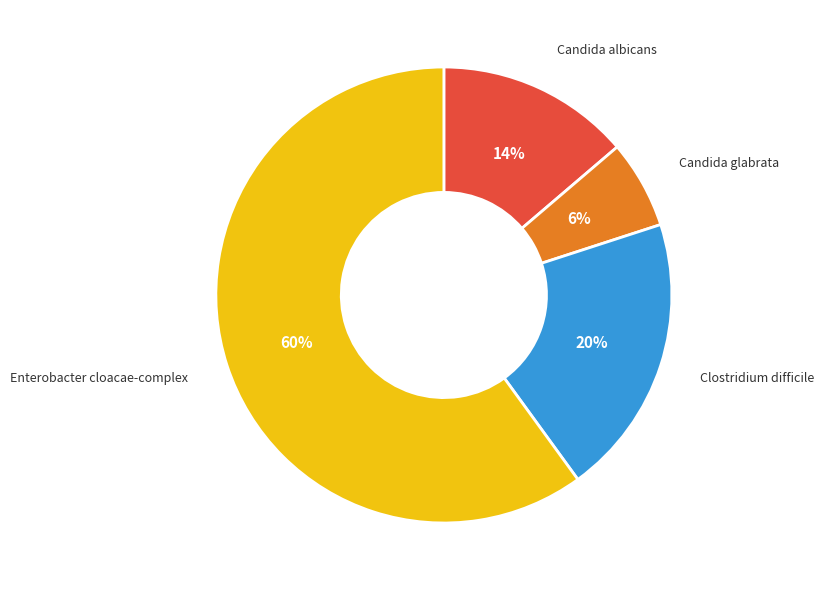

Rank the categories by value from highest to lowest.

Enterobacter cloacae-complex, Clostridium difficile, Candida albicans, Candida glabrata